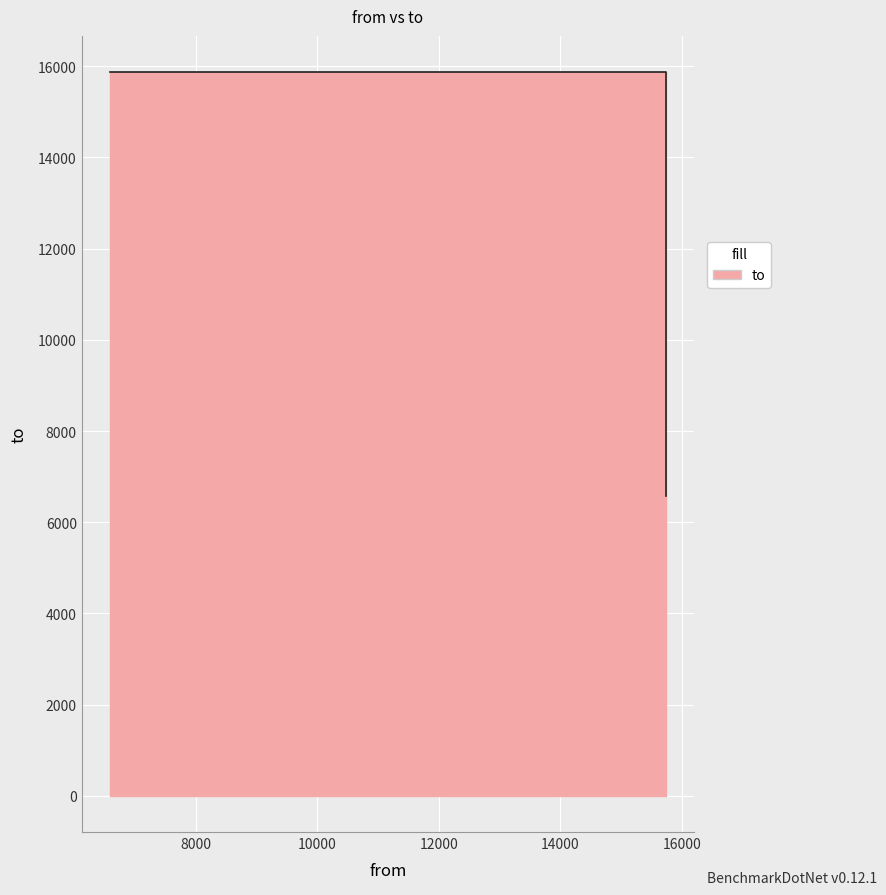

Reading right to left, transcribe all the data shown in this chart.

6586	15872	15872